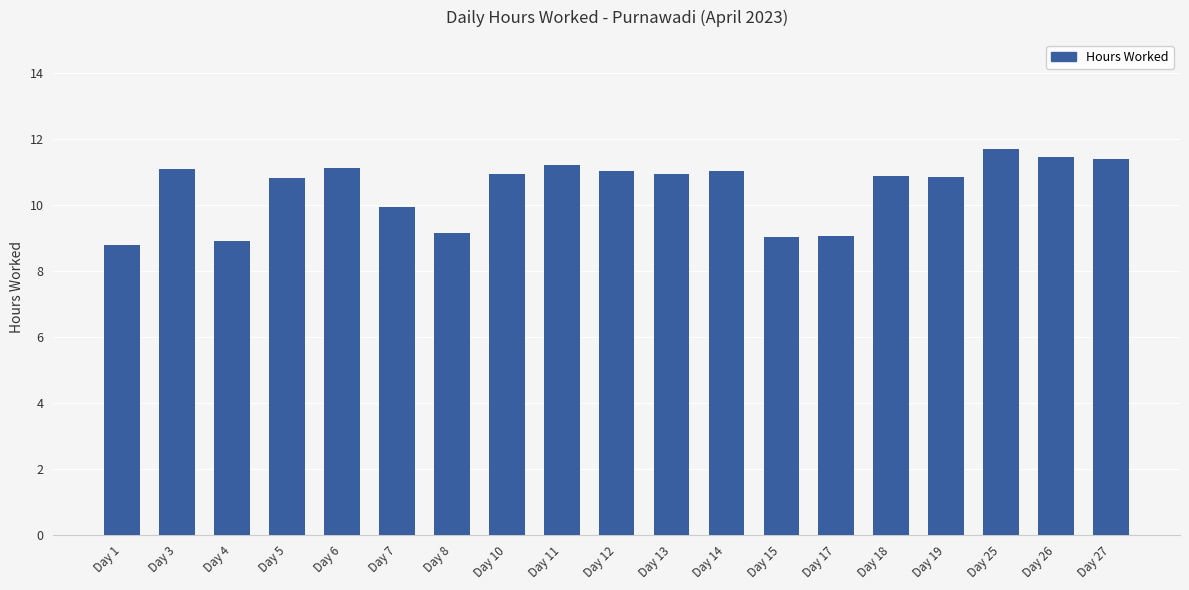

The chart shows a value of 17.5 at Day 7. True or false?

False